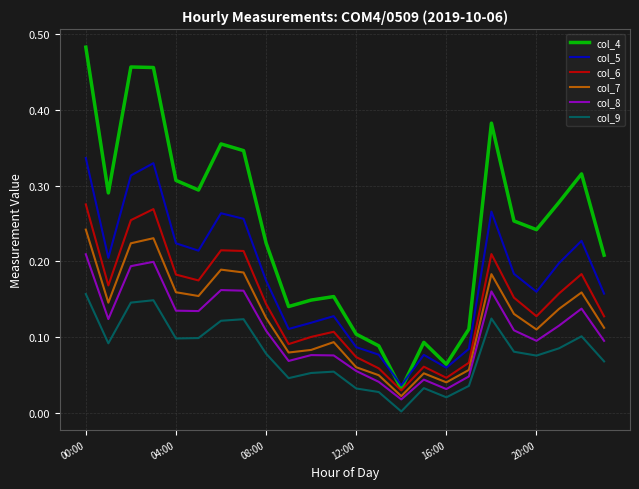

In col_8, how many points are higher than both neighbors (excluding endpoints)?

6